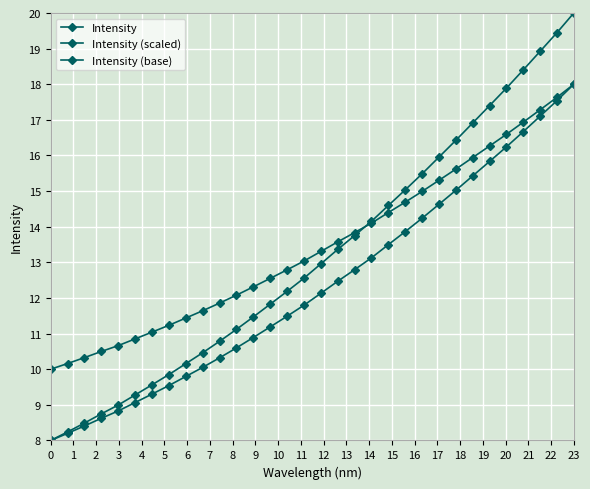

How many lines are shown in the chart?

3